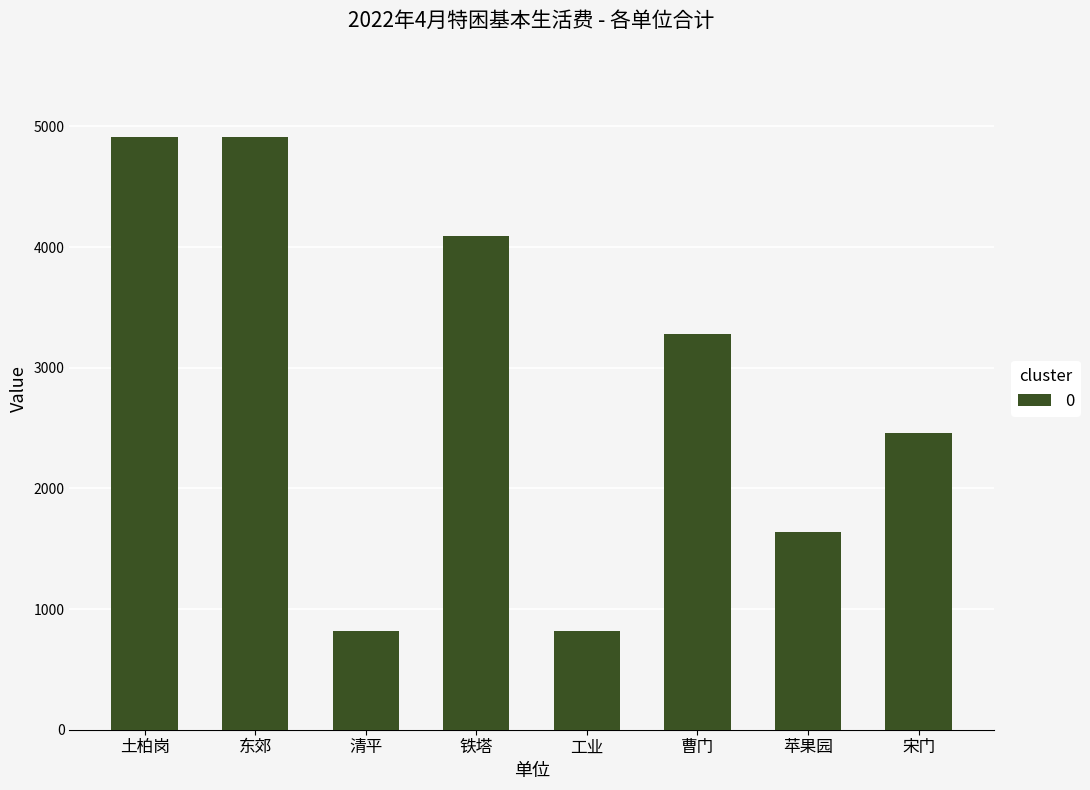

What is the greatest value displayed?

4914